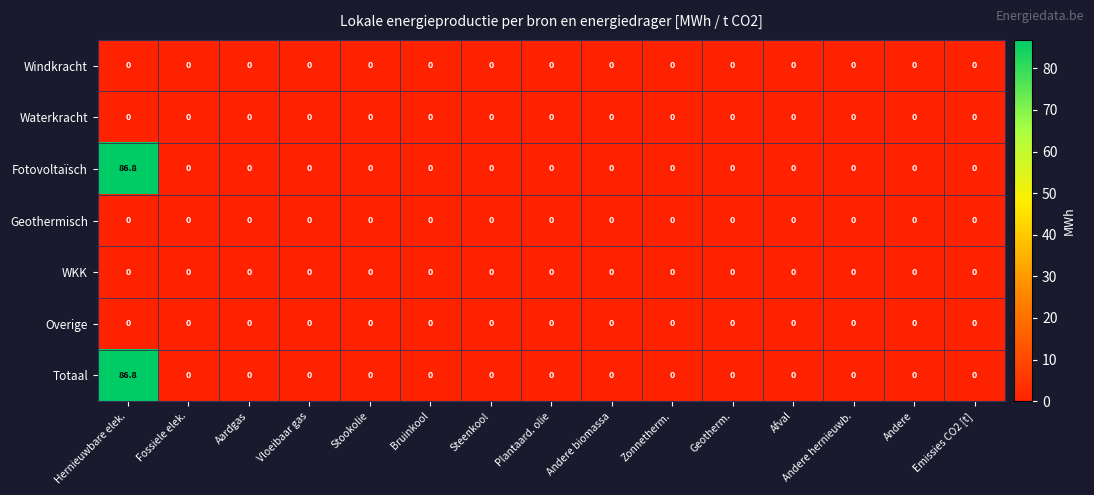

How many categories are shown in the chart?

15